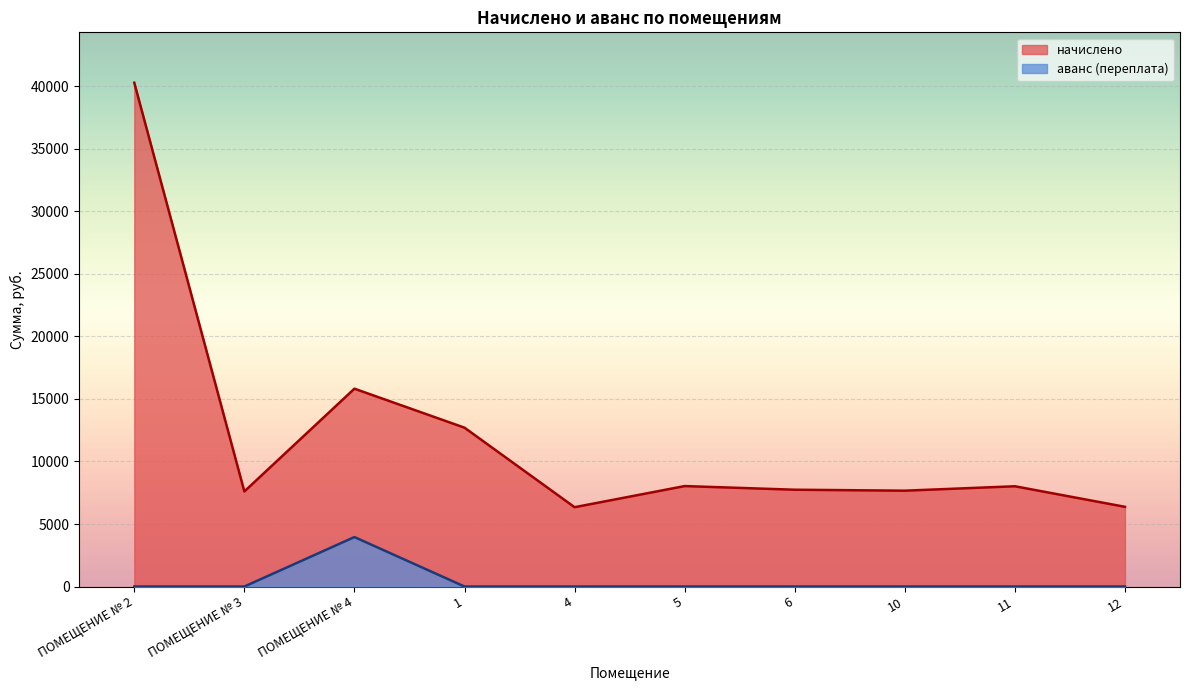

True or false: начислено has a value of 21793.3 at ПОМЕЩЕНИЕ № 4.

False